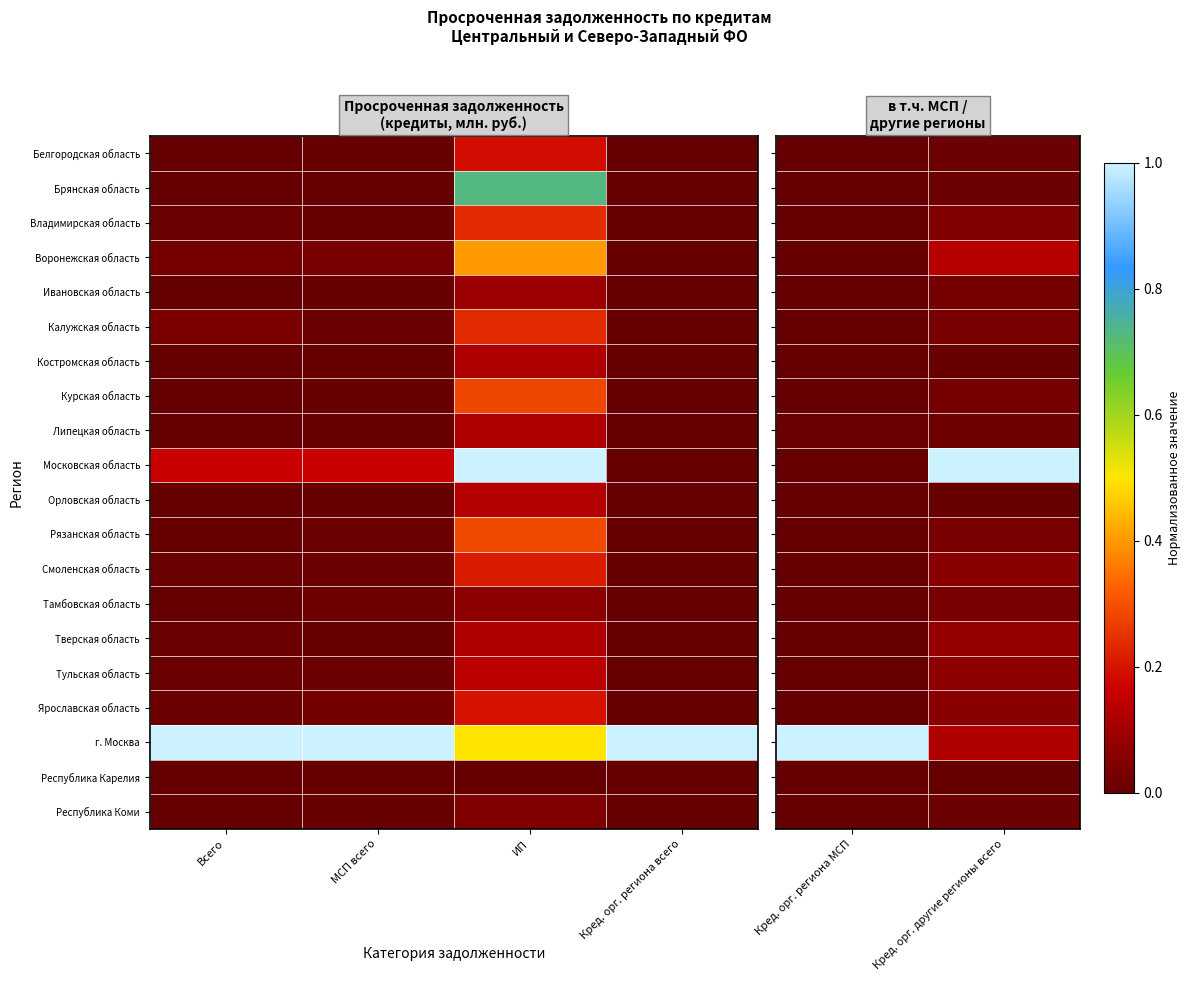

How many data points does each series have?

2